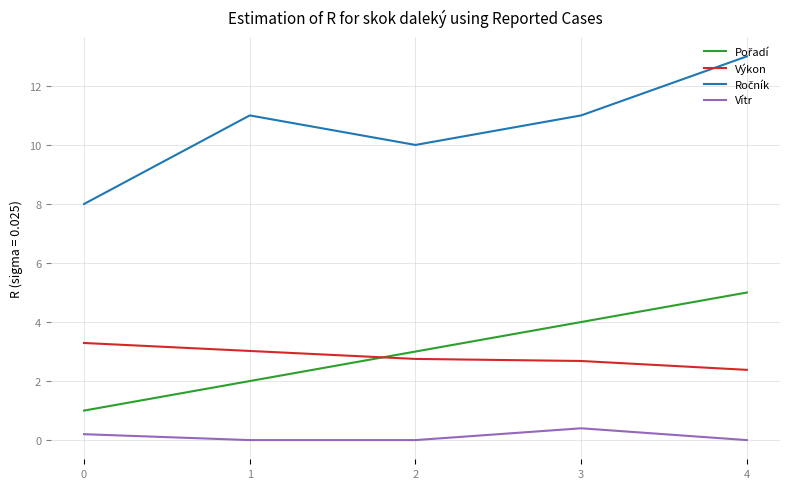

True or false: Vítr and Výkon intersect in this chart.

False